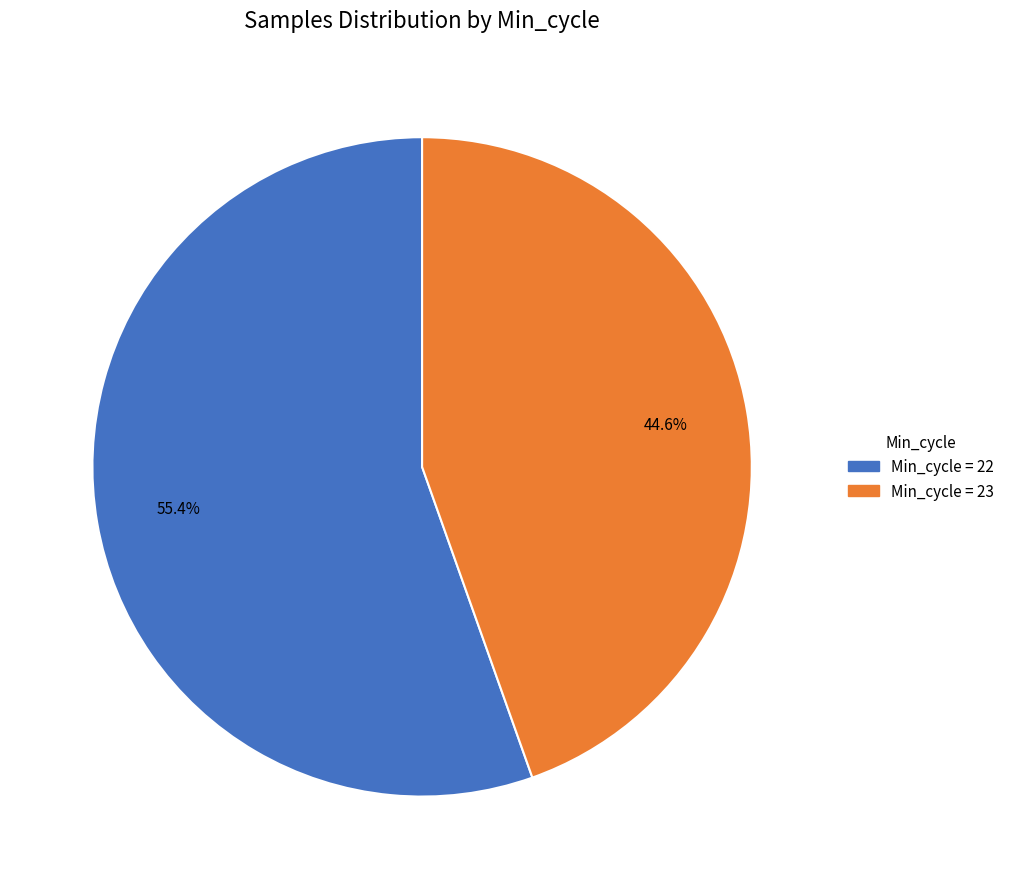

Does any single category account for the majority?

Yes